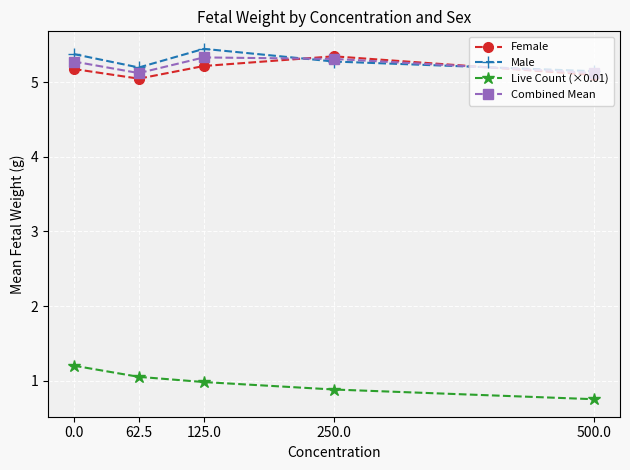

Is it true that Female equals 3.4 at 250.0?

False